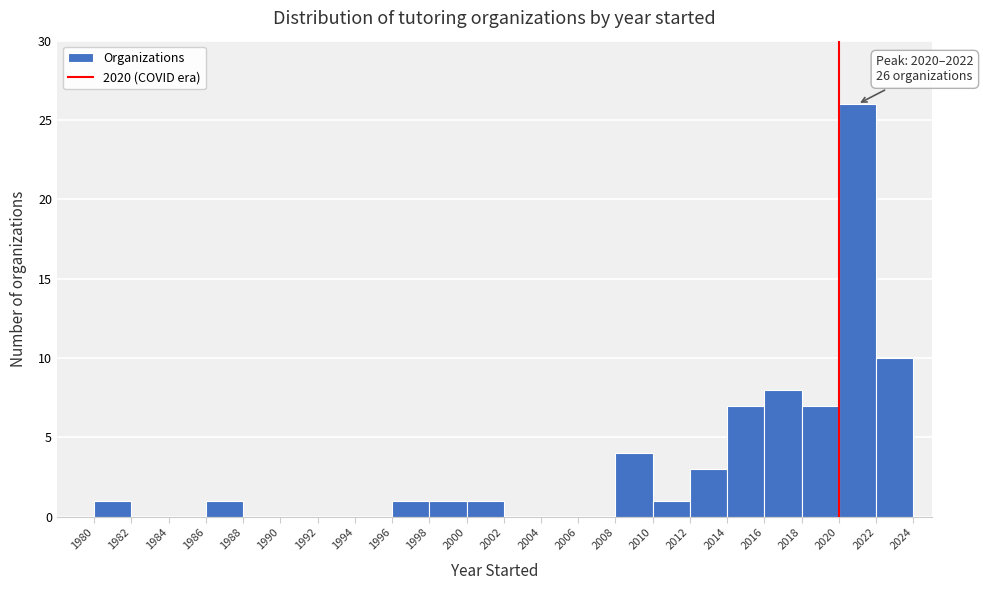

Which range on the x-axis has the tallest bar?

2020 to 2022